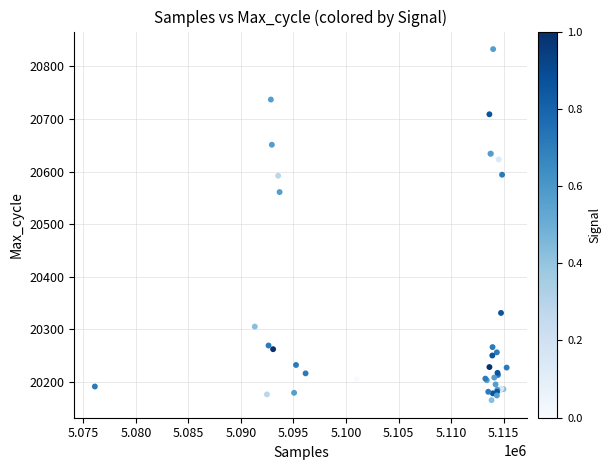

What Y value in the scatter plot is closest to 20499?

20561